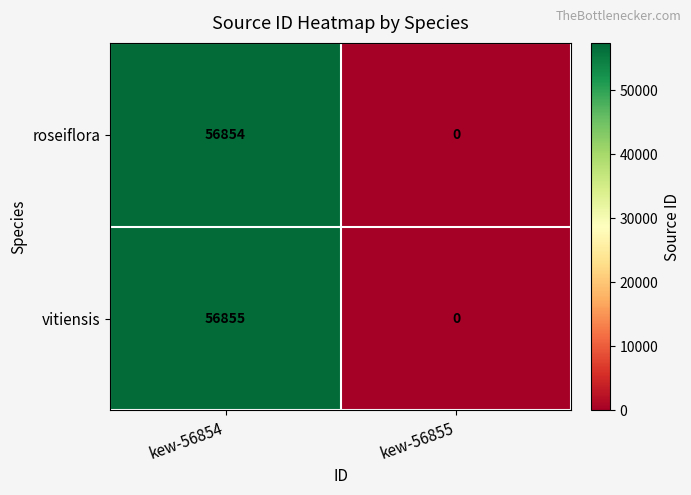

At which category is the sum across all series the highest?

kew-56854